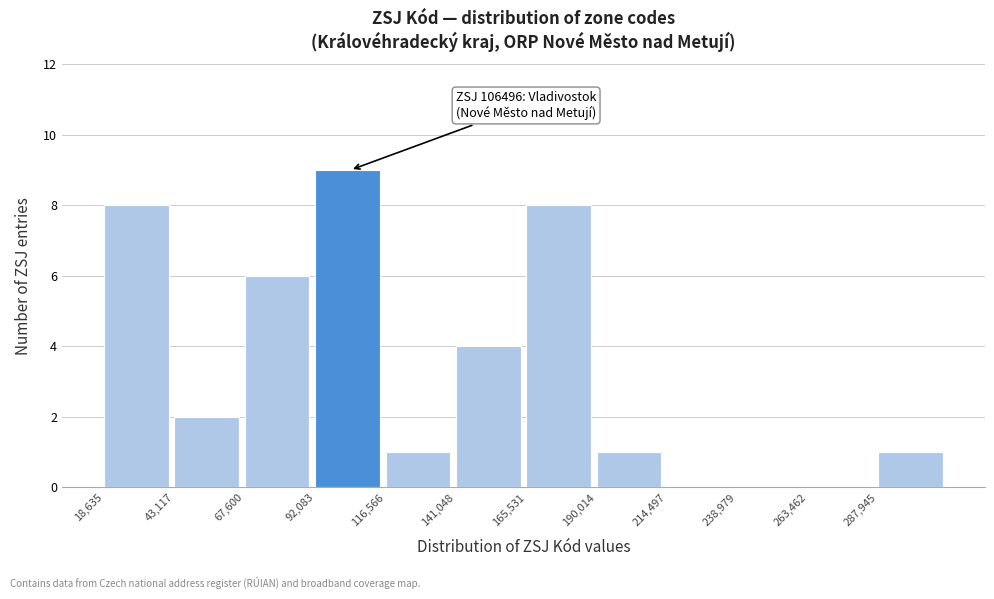

Which range on the x-axis has the tallest bar?

90000 to 115000